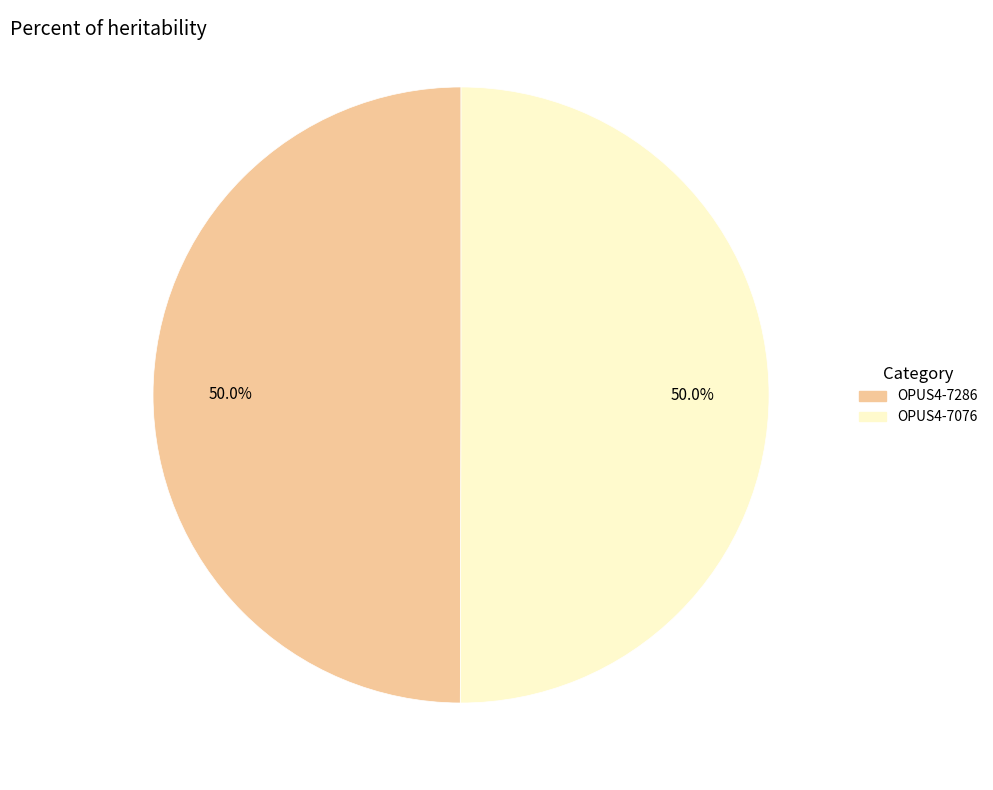

What percentage is the OPUS4-7286 slice, to the nearest percent?

50%